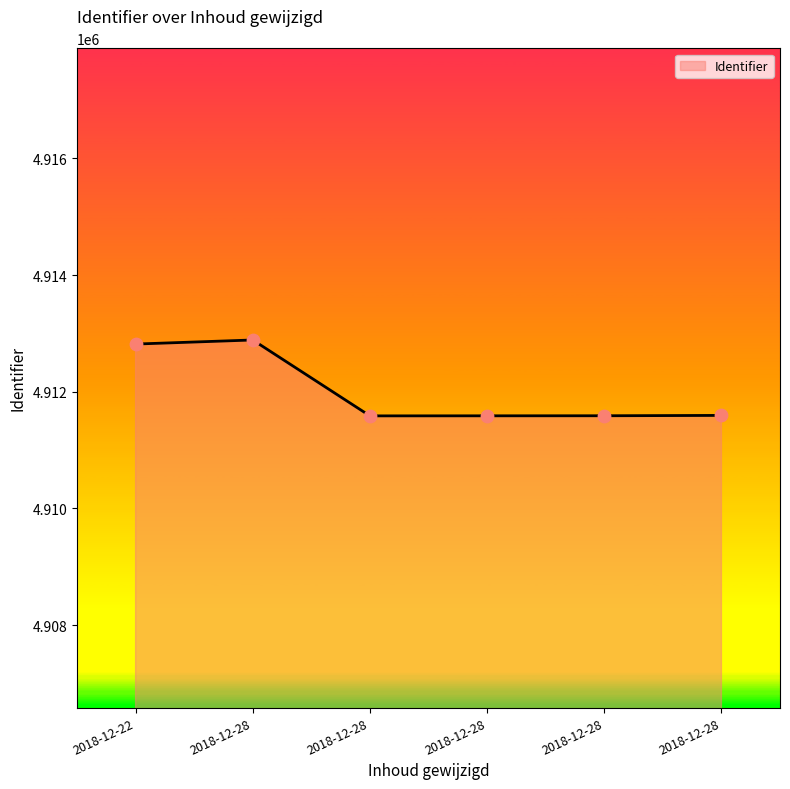

Between 2018-12-28 and 2018-12-28, which is larger?

2018-12-28